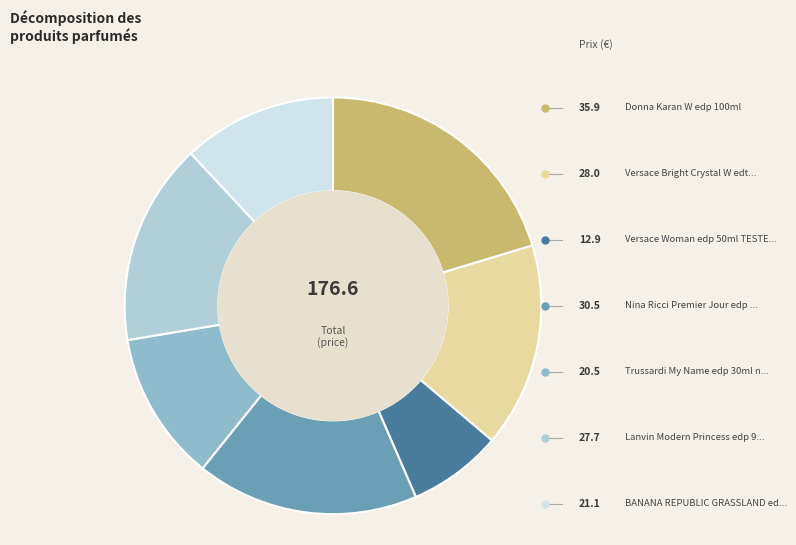

How many slices are in this pie chart?

7